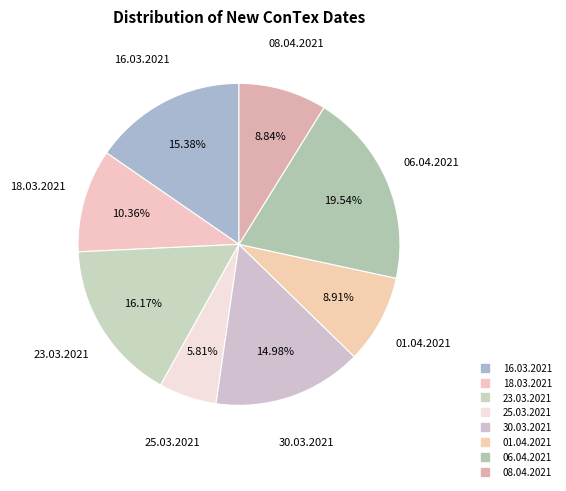

How many segments does this pie chart have?

8